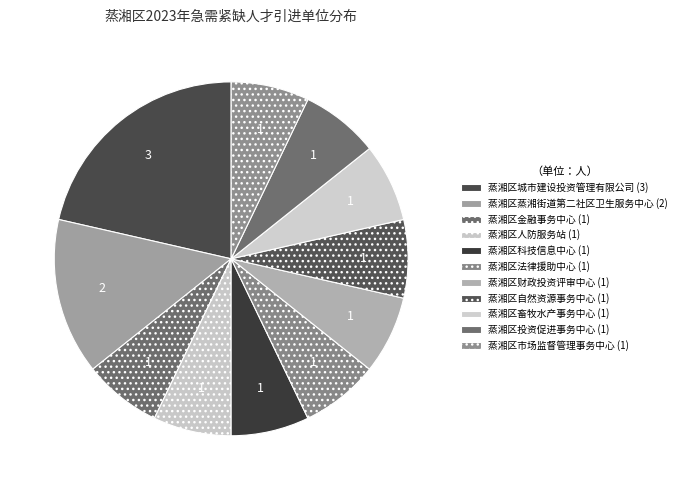

True or false: 蒸湘区投资促进事务中心 accounts for 21% of the total.

False